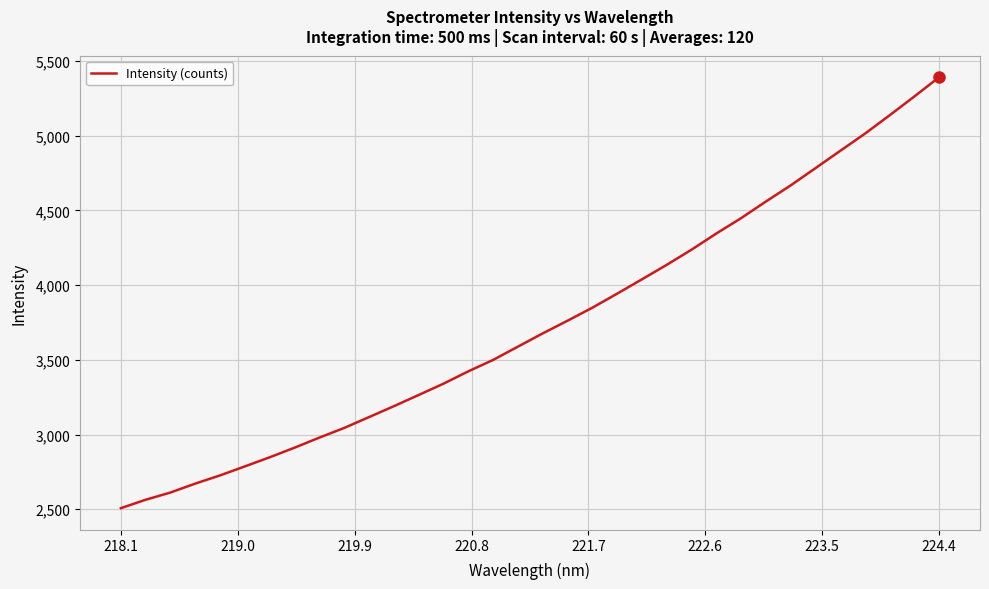

What is the difference between the maximum and minimum values?

2883.4